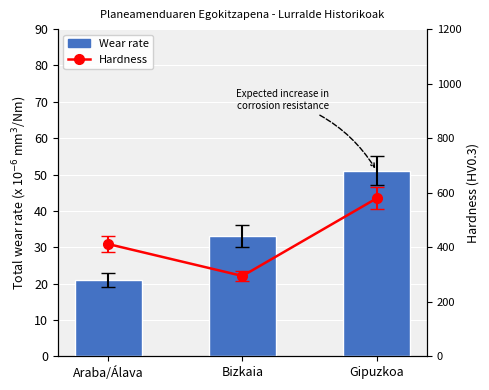

How many data points in Hardness are less than 41?

1